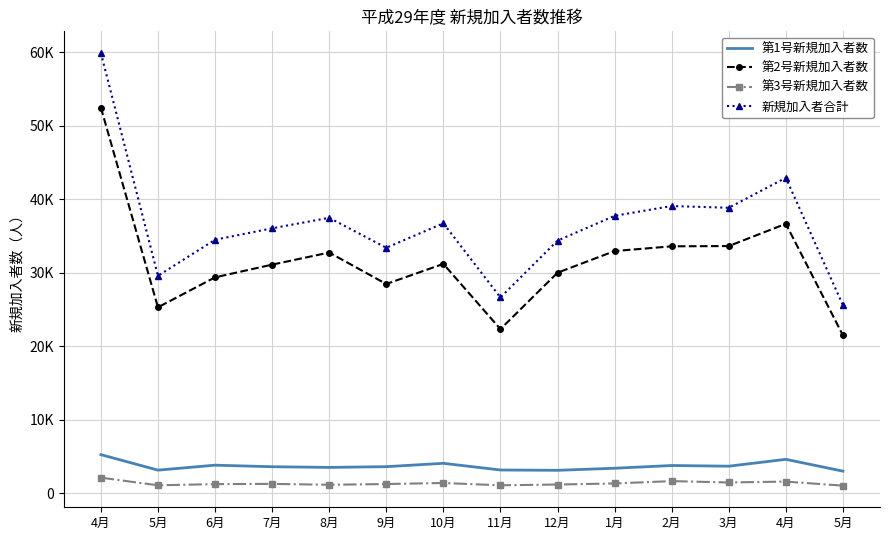

At which label is 第3号新規加入者数 closest to 1607?

4月